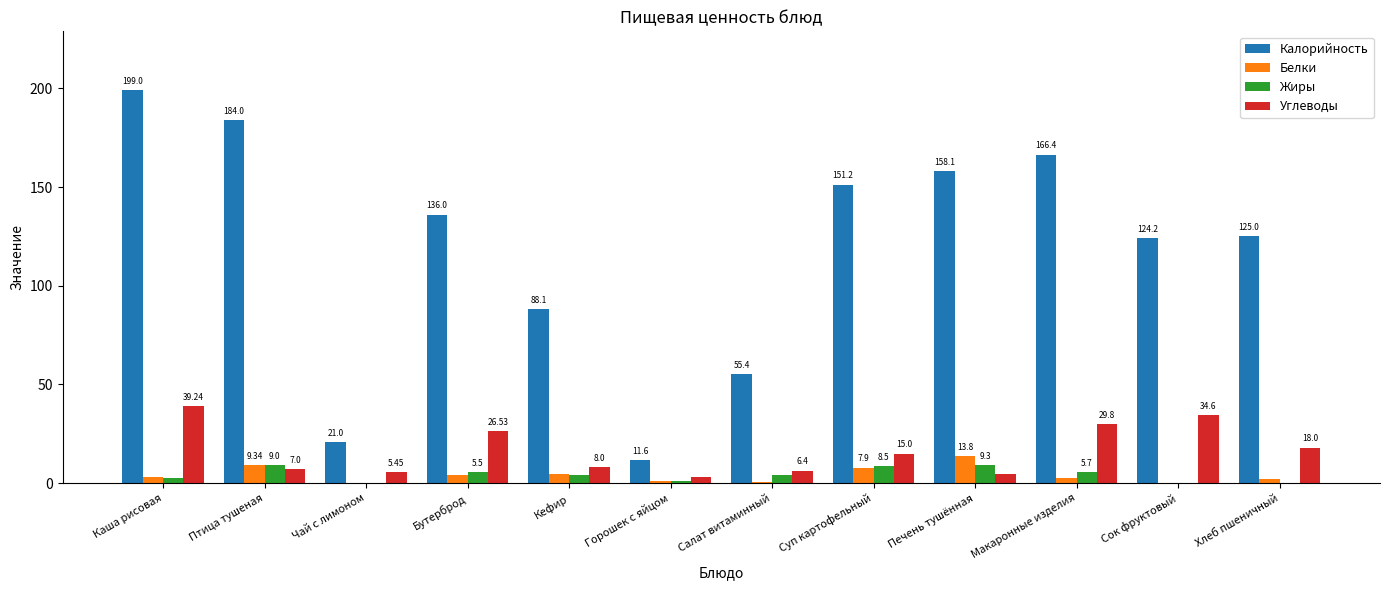

Count the number of data series in this chart.

4